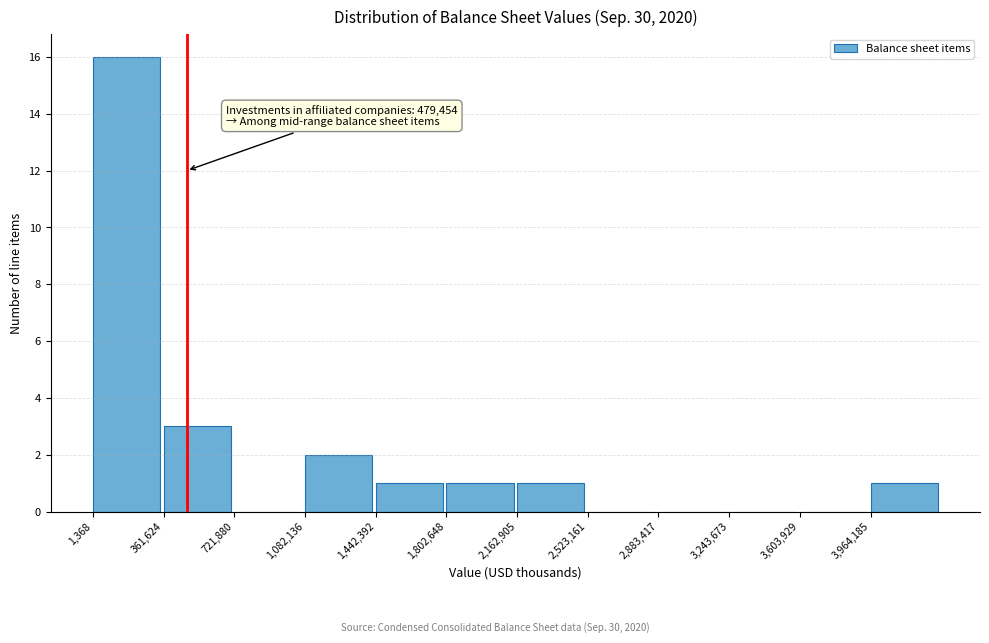

Over which range of the x-axis is the bar tallest?

0 to 350000